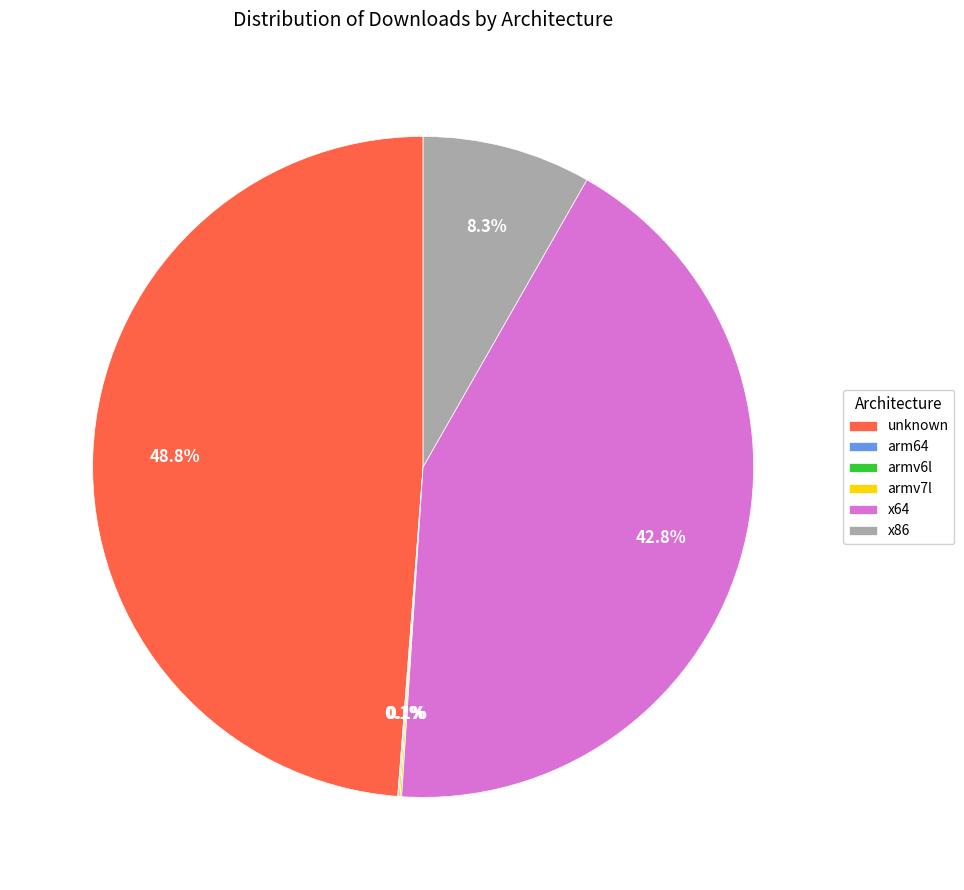

What is the largest slice in the pie chart?

unknown